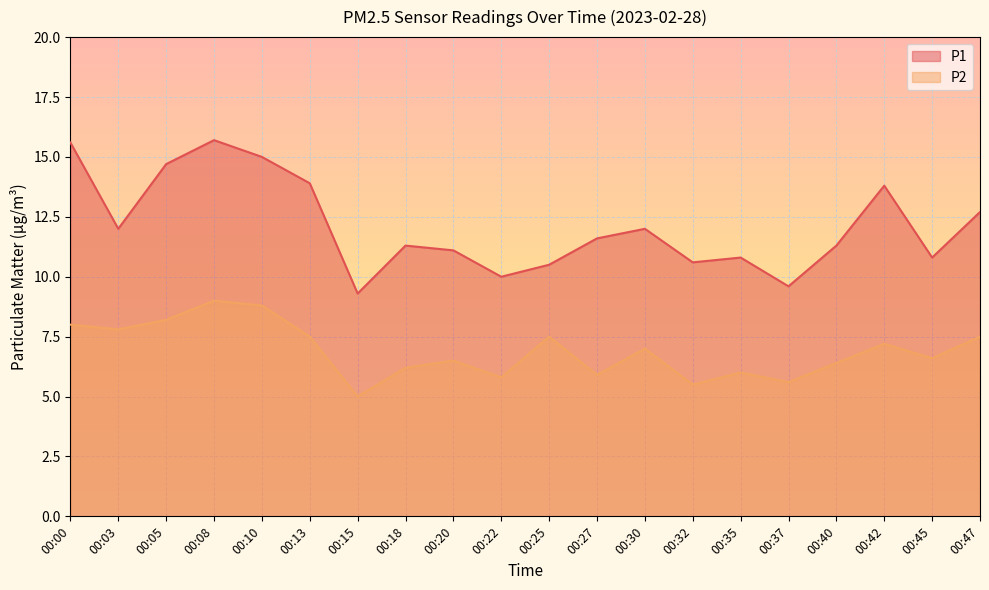

Between 00:40 and 00:03, which is larger?

00:03